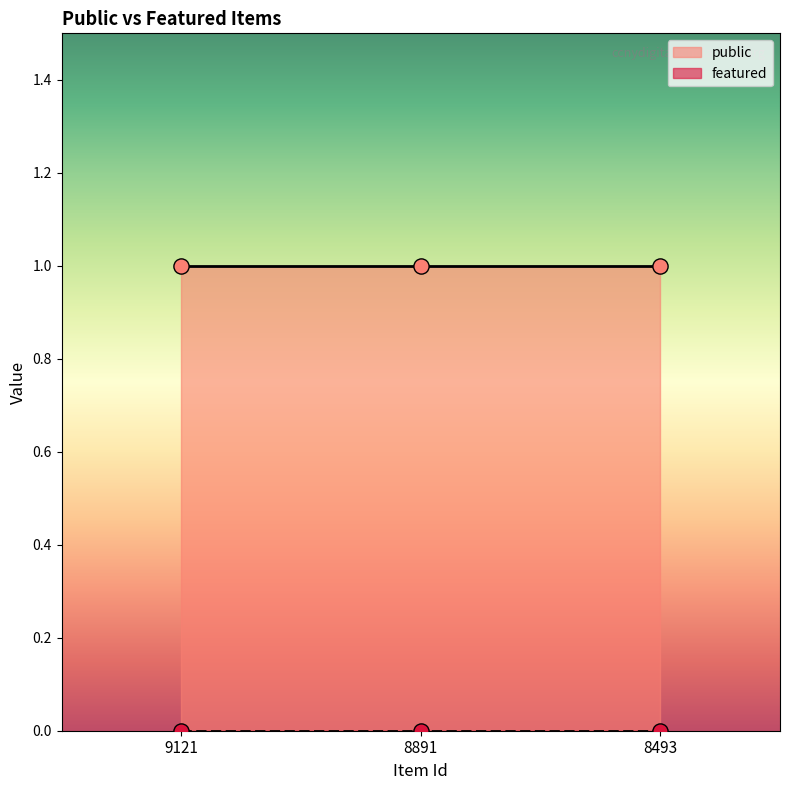

At how many categories does at least one series exceed 0?

3